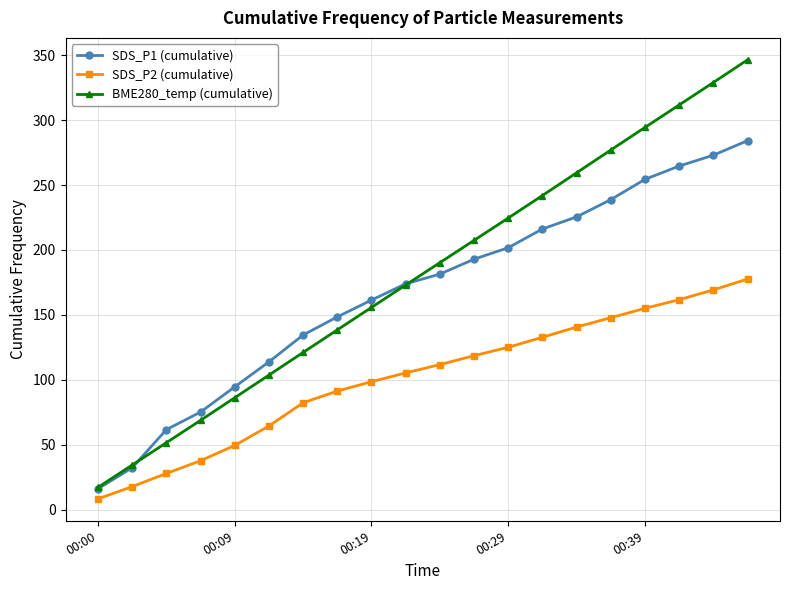

What is the average value of the SDS_P1 (cumulative) series?

167.2